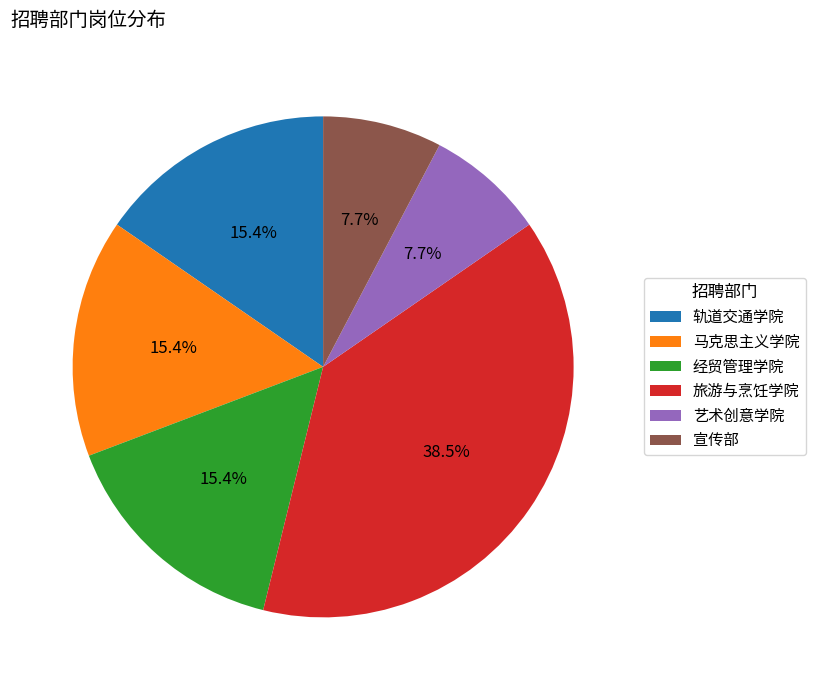

How many segments does this pie chart have?

6